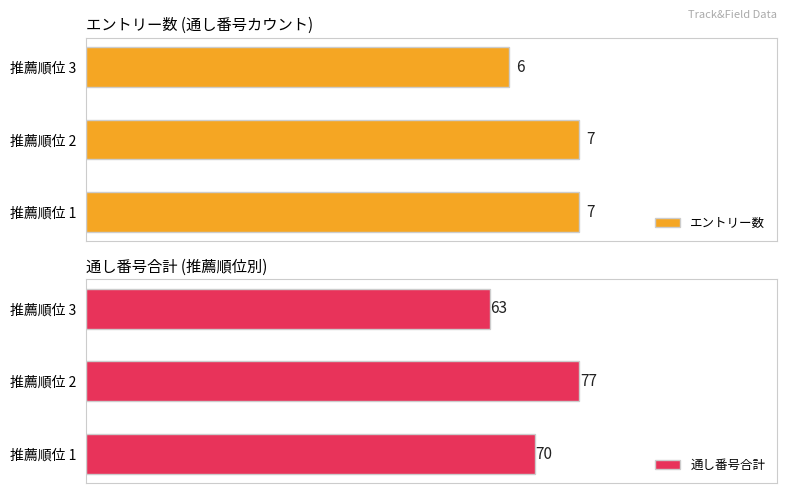

Are the bars horizontal?

Yes